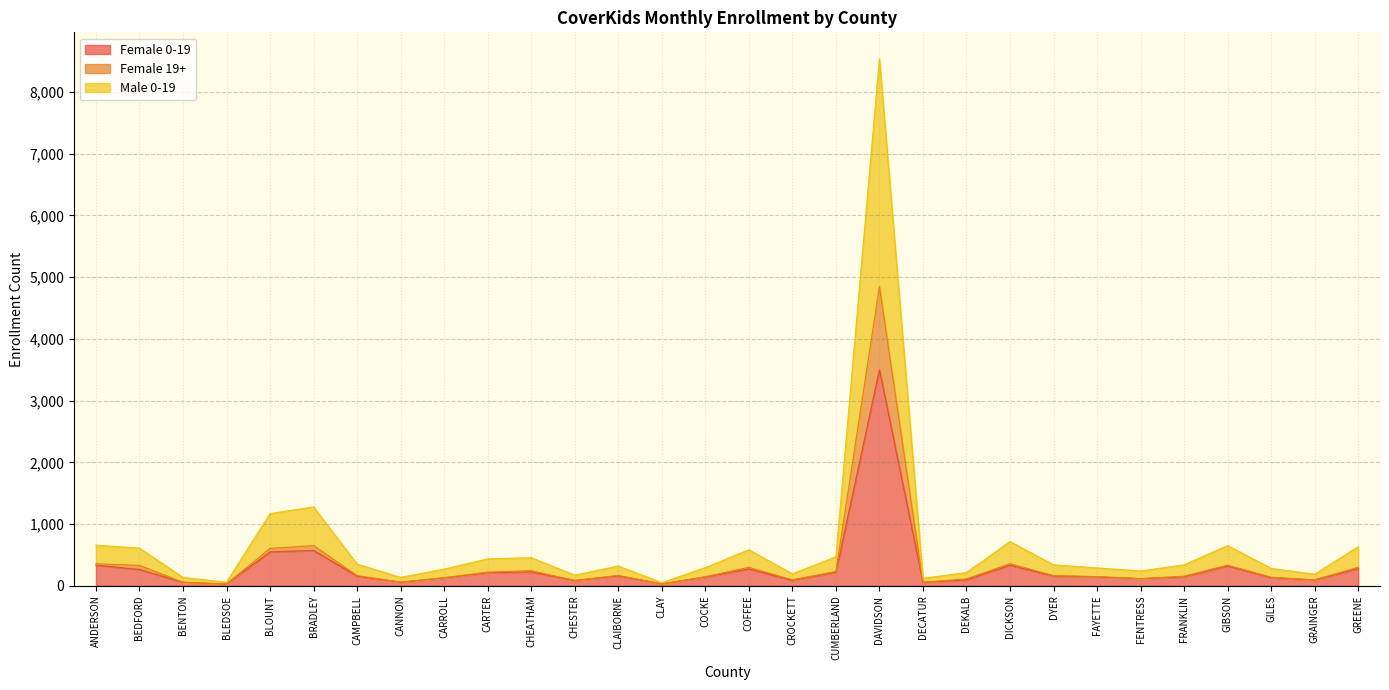

Does the chart have visible grid lines?

Yes